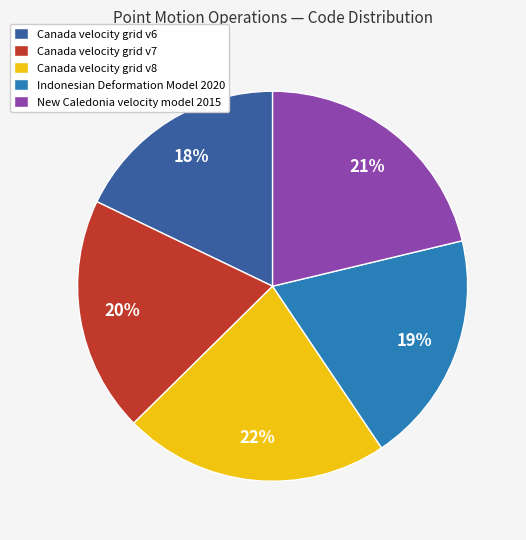

How many segments does this pie chart have?

5